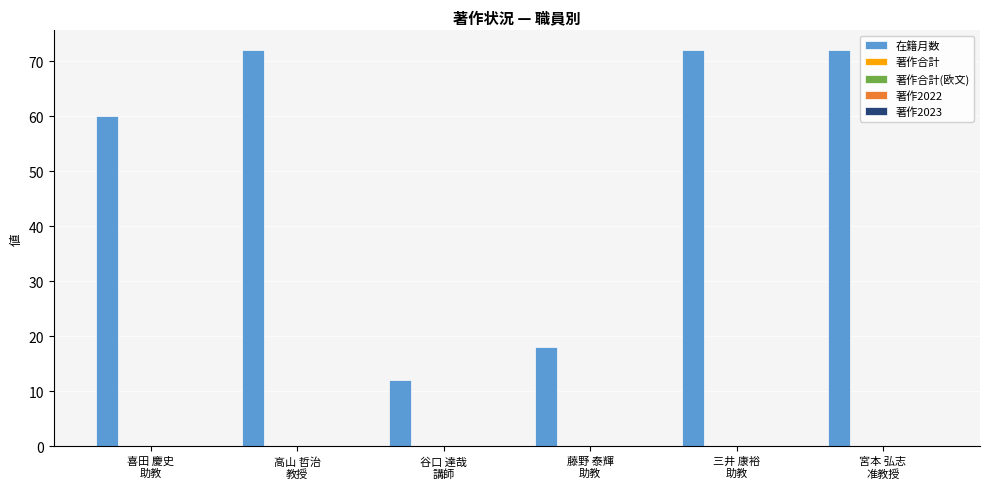

What is the sum of all values?

306